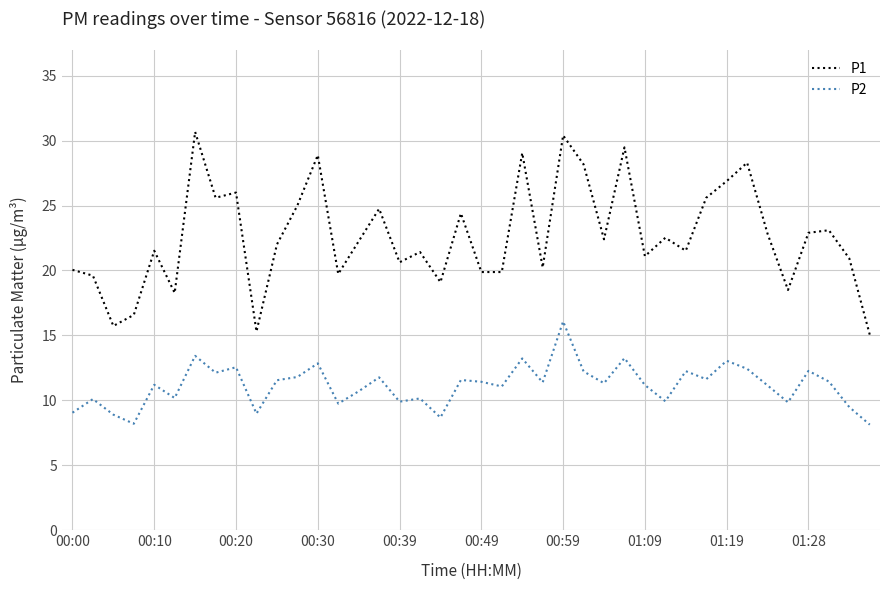

Rank the series by their maximum value, from lowest to highest.

P2, P1